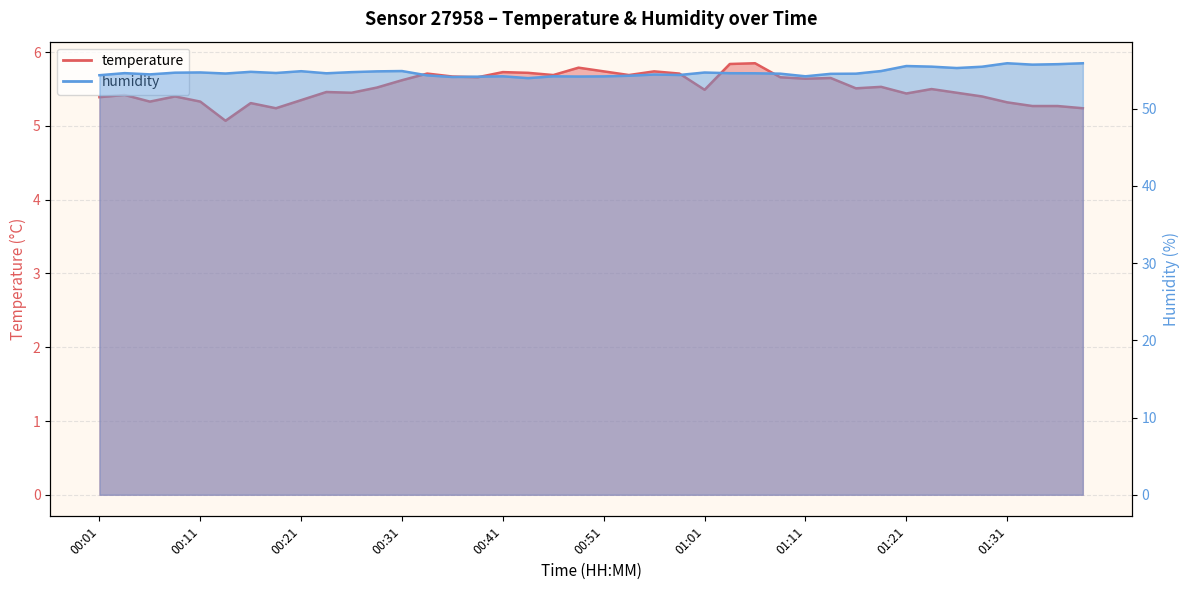

At which label does humidity reach its peak?

01:31